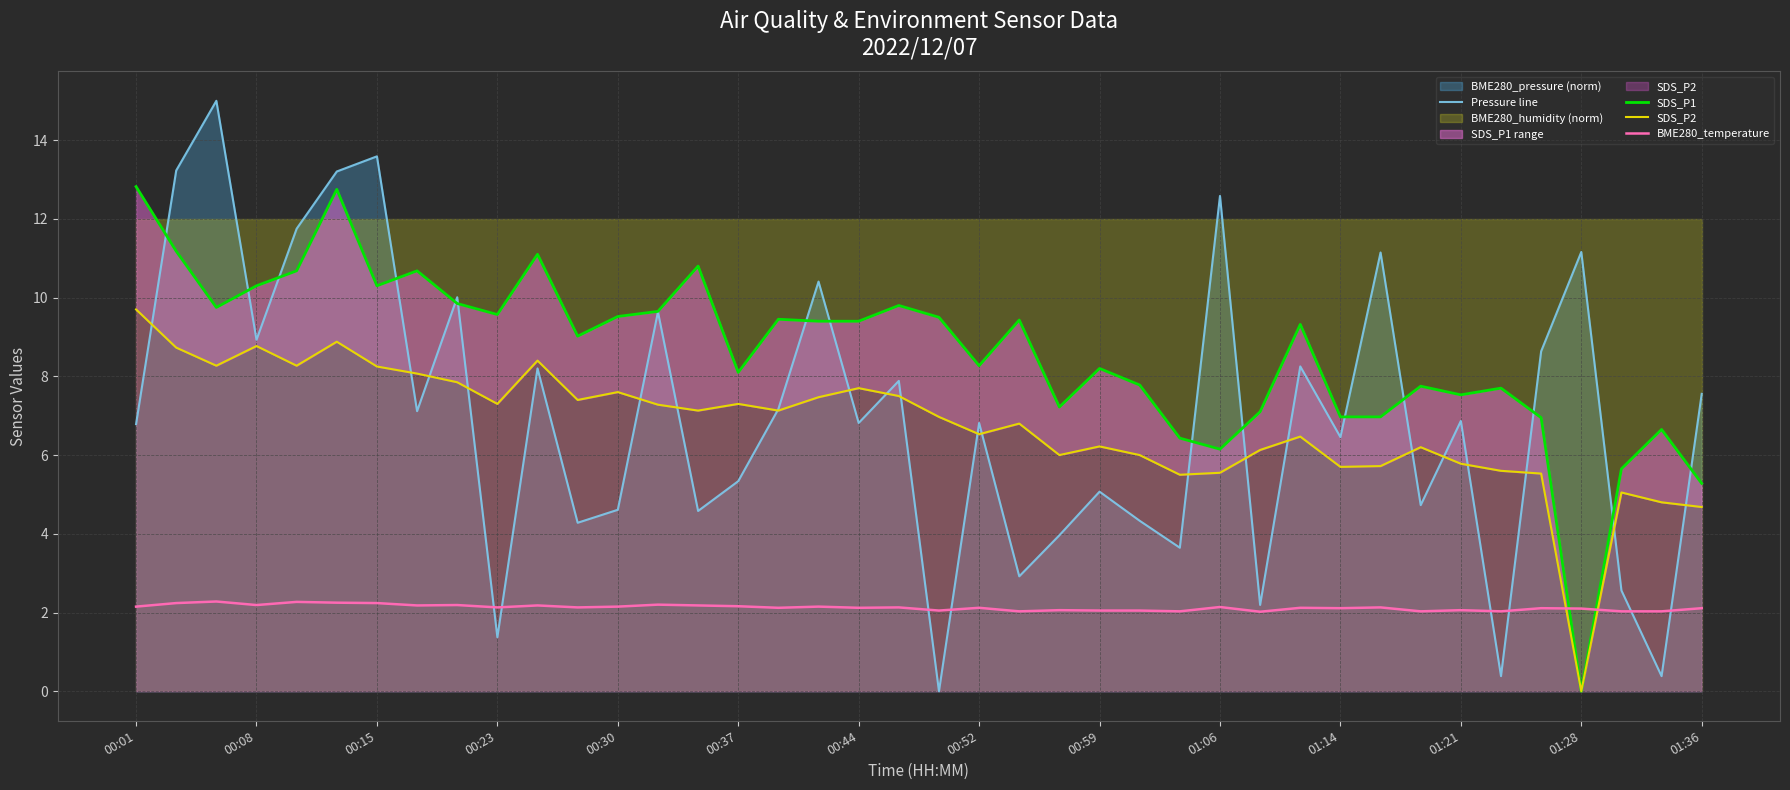

Where is BME280_temperature nearest to the value 2?

28